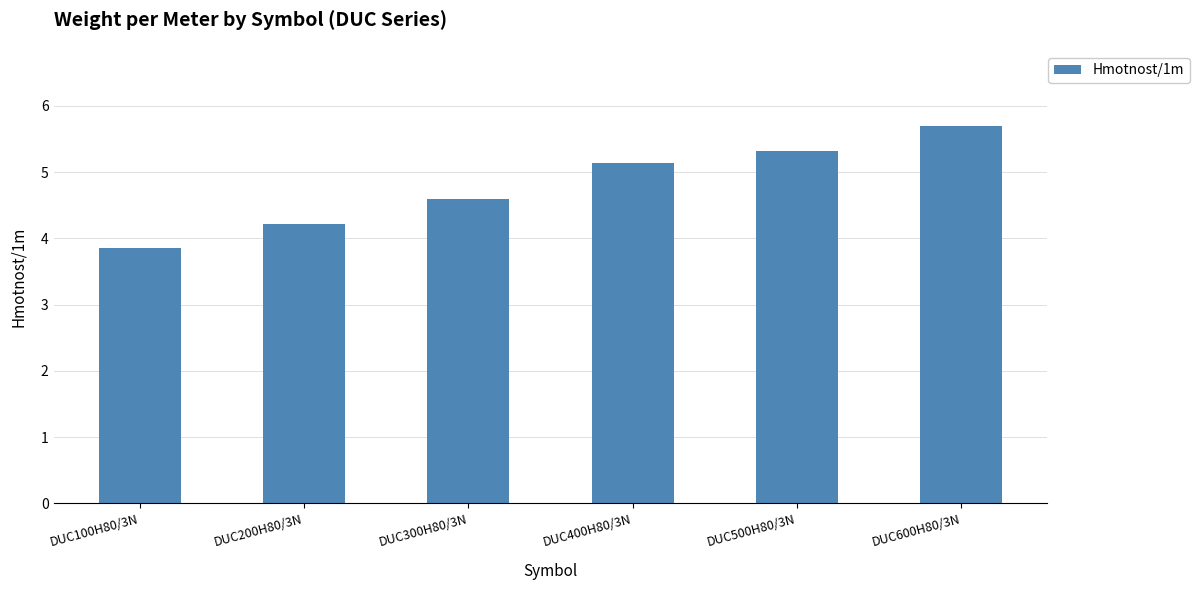

What is the sum of the values at DUC100H80/3N and DUC400H80/3N?

9.0